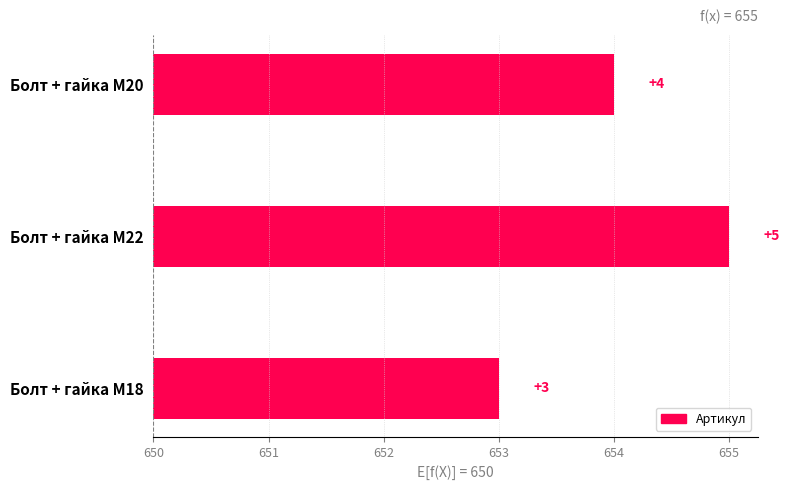

What is the difference between the maximum and second lowest values?

1